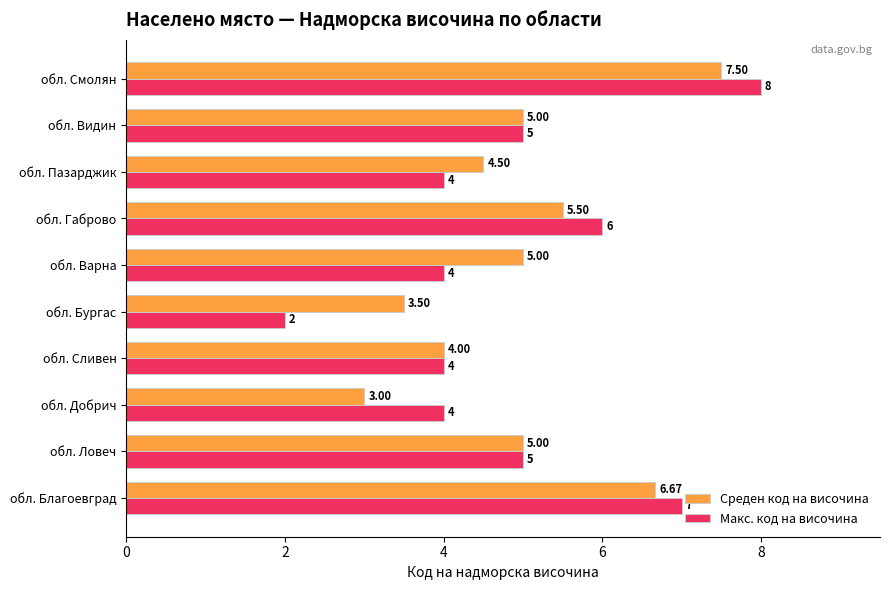

Rank the series by their maximum value, from lowest to highest.

Среден код на височина, Макс. код на височина